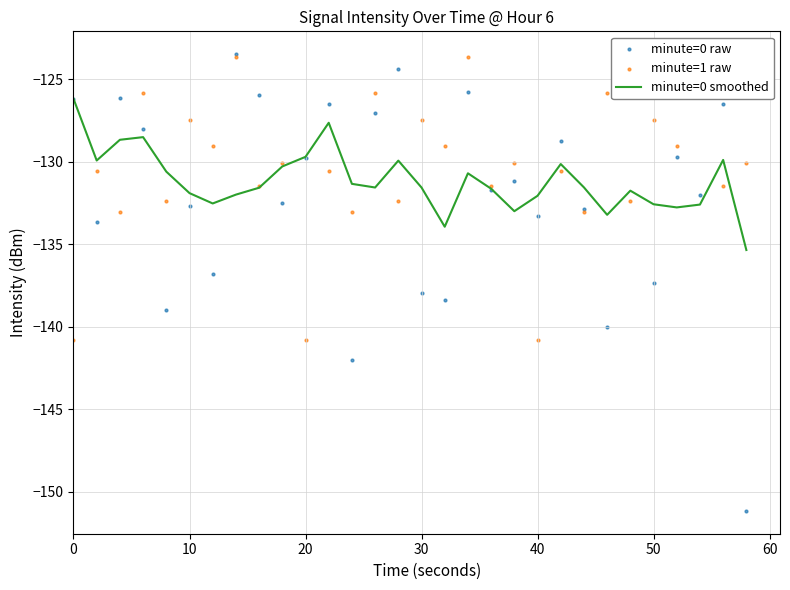

Which series contains the highest Y value?

minute=0 raw